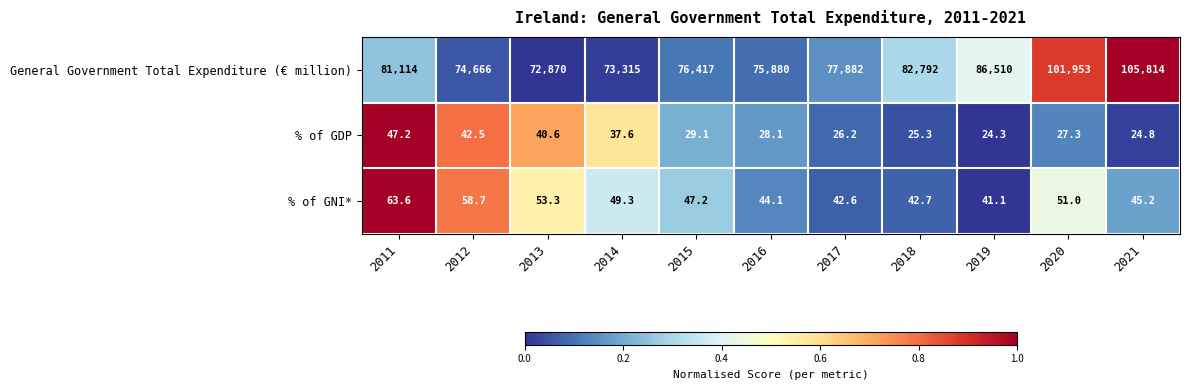

True or false: % of GNI* has a value of 22.1 at 2011.

False